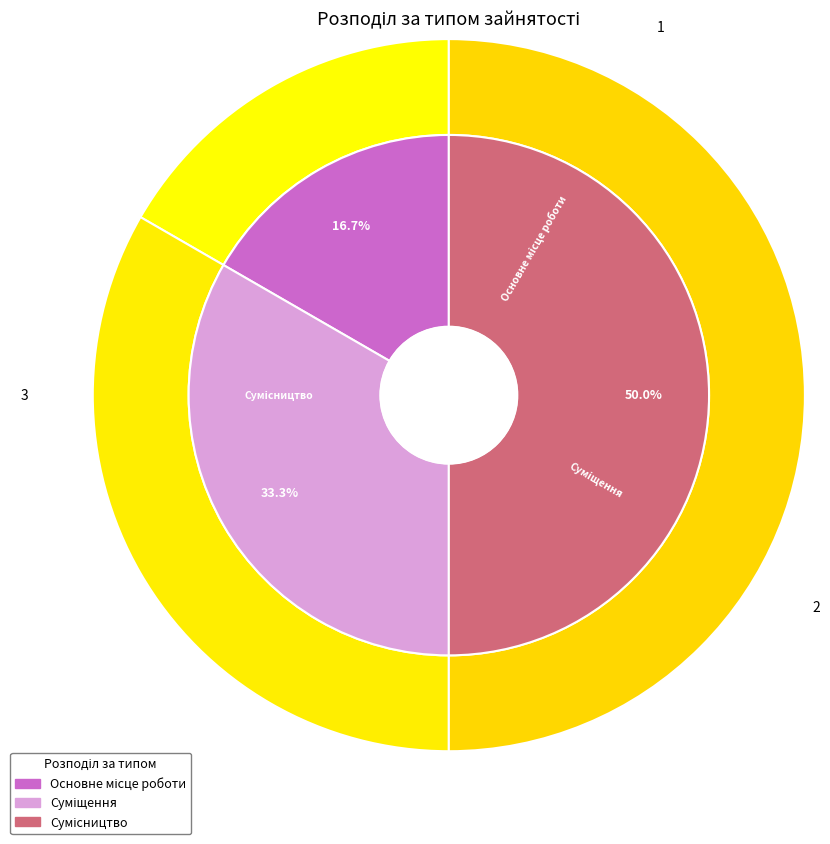

How many segments does this pie chart have?

3